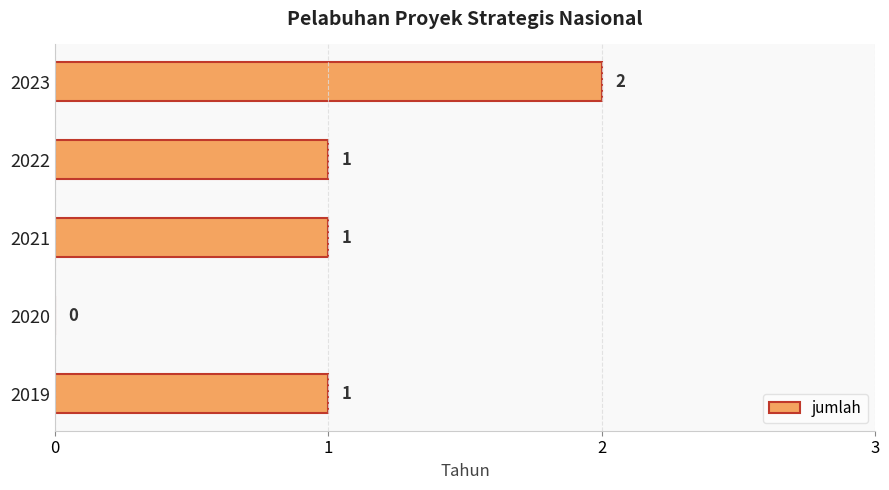

Which category has the highest value across all series?

2023